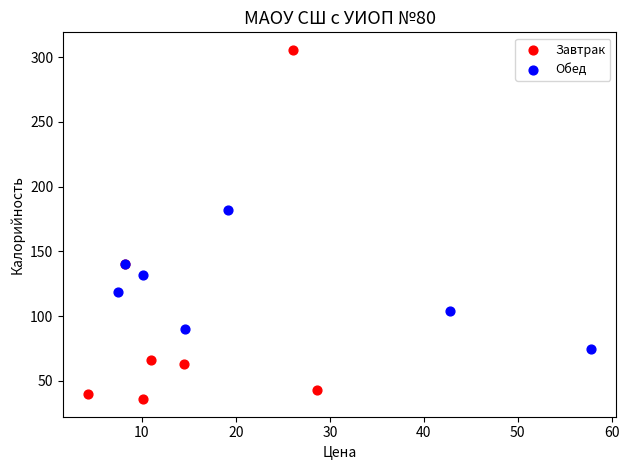

Which series reaches the minimum Y coordinate?

Завтрак